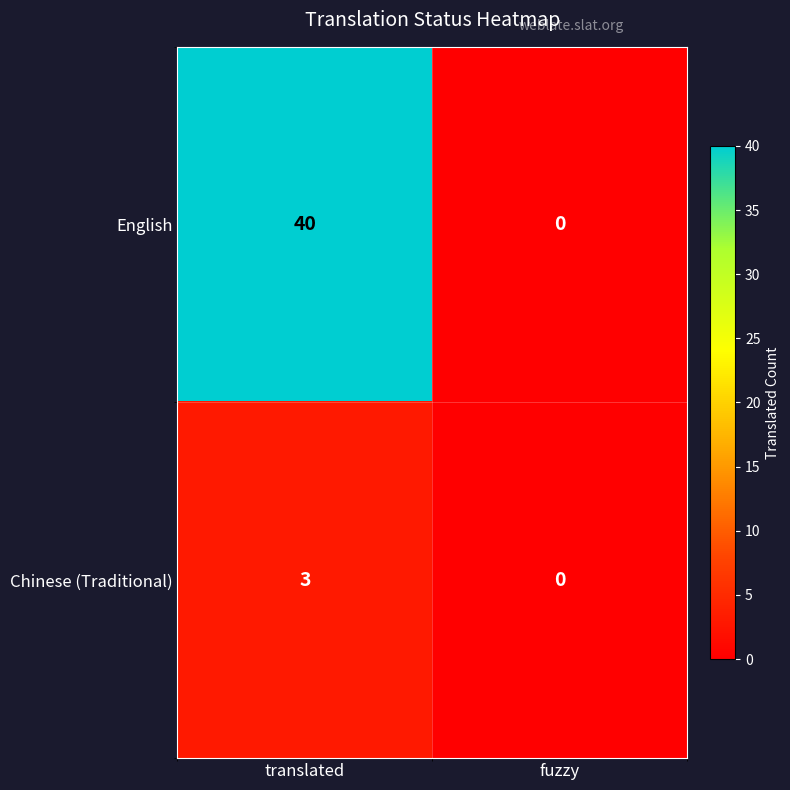

Reading right to left, extract all data points from this chart.

English: fuzzy=0	translated=40
Chinese (Traditional): fuzzy=0	translated=3